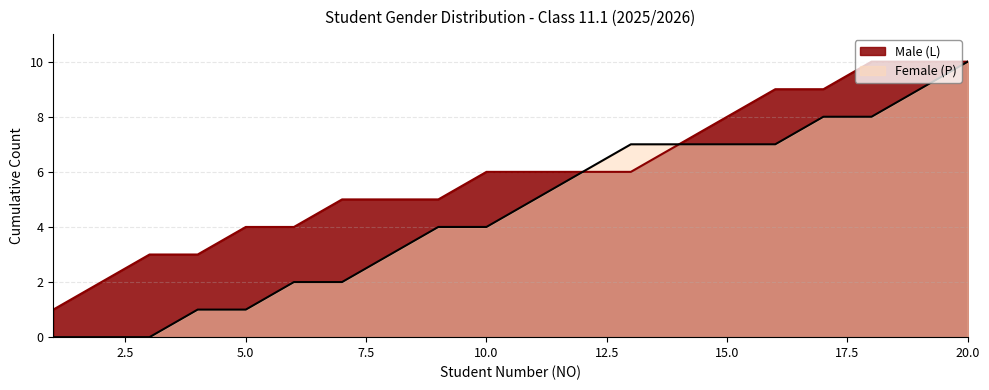

True or false: Male (L) has more than 0 points higher than both neighbors.

False